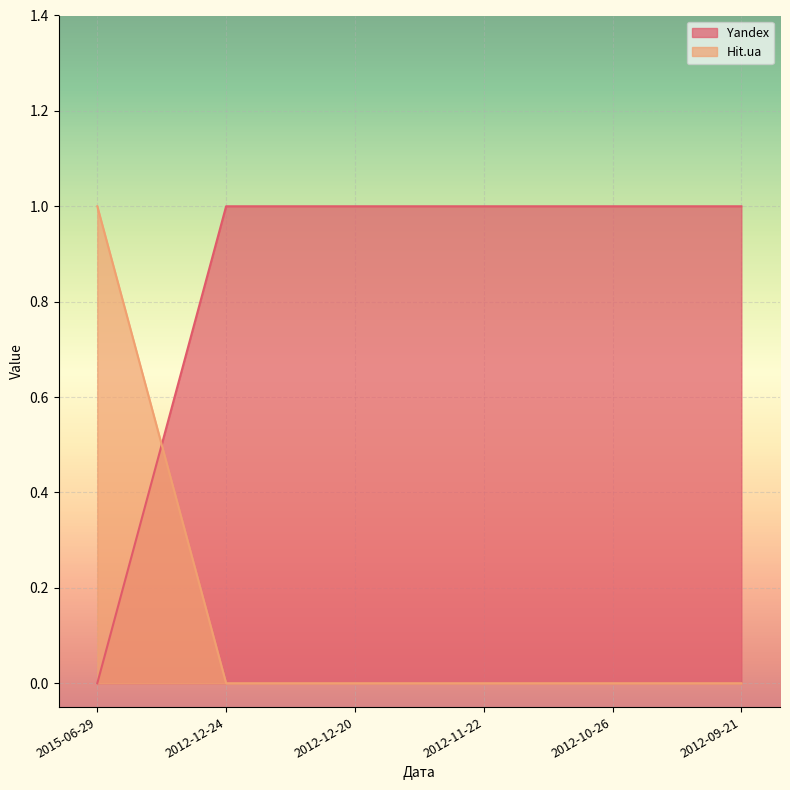

The value of Yandex at 2012-09-21 is 1. True or false?

True